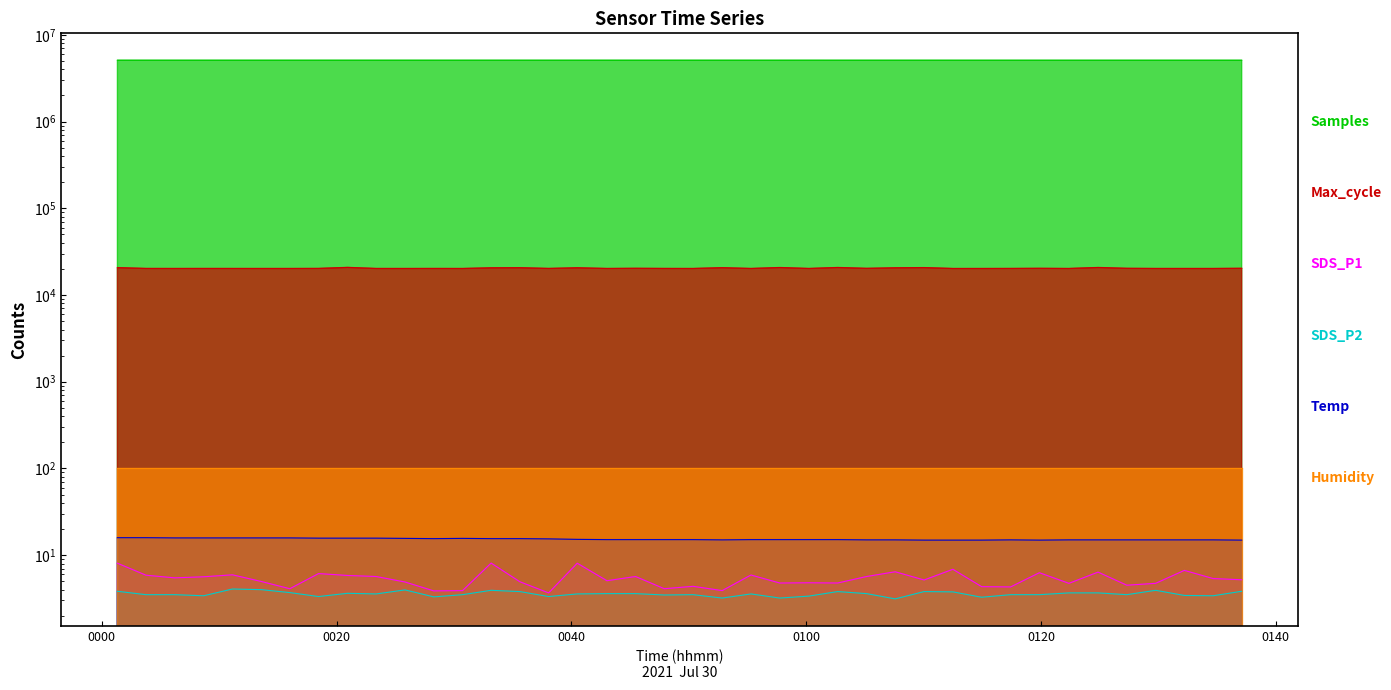

Rank the categories by Max_cycle value from highest to lowest.

2021/07/30 00:20:56, 2021/07/30 01:24:52, 2021/07/30 01:02:41, 2021/07/30 00:57:45, 2021/07/30 01:10:03, 2021/07/30 00:01:20, 2021/07/30 00:52:51, 2021/07/30 00:35:37, 2021/07/30 00:40:30, 2021/07/30 01:07:35, 2021/07/30 00:33:10, 2021/07/30 01:37:06, 2021/07/30 00:45:28, 2021/07/30 01:19:52, 2021/07/30 01:27:19, 2021/07/30 01:05:09, 2021/07/30 00:18:28, 2021/07/30 00:38:04, 2021/07/30 00:47:55, 2021/07/30 01:17:25, 2021/07/30 00:03:46, 2021/07/30 00:08:41, 2021/07/30 00:28:17, 2021/07/30 00:11:08, 2021/07/30 00:23:22, 2021/07/30 01:29:46, 2021/07/30 00:06:13, 2021/07/30 00:16:01, 2021/07/30 00:43:02, 2021/07/30 01:00:14, 2021/07/30 01:34:40, 2021/07/30 00:55:18, 2021/07/30 01:32:13, 2021/07/30 00:13:35, 2021/07/30 00:25:50, 2021/07/30 00:30:44, 2021/07/30 00:50:22, 2021/07/30 01:14:57, 2021/07/30 01:22:23, 2021/07/30 01:12:30